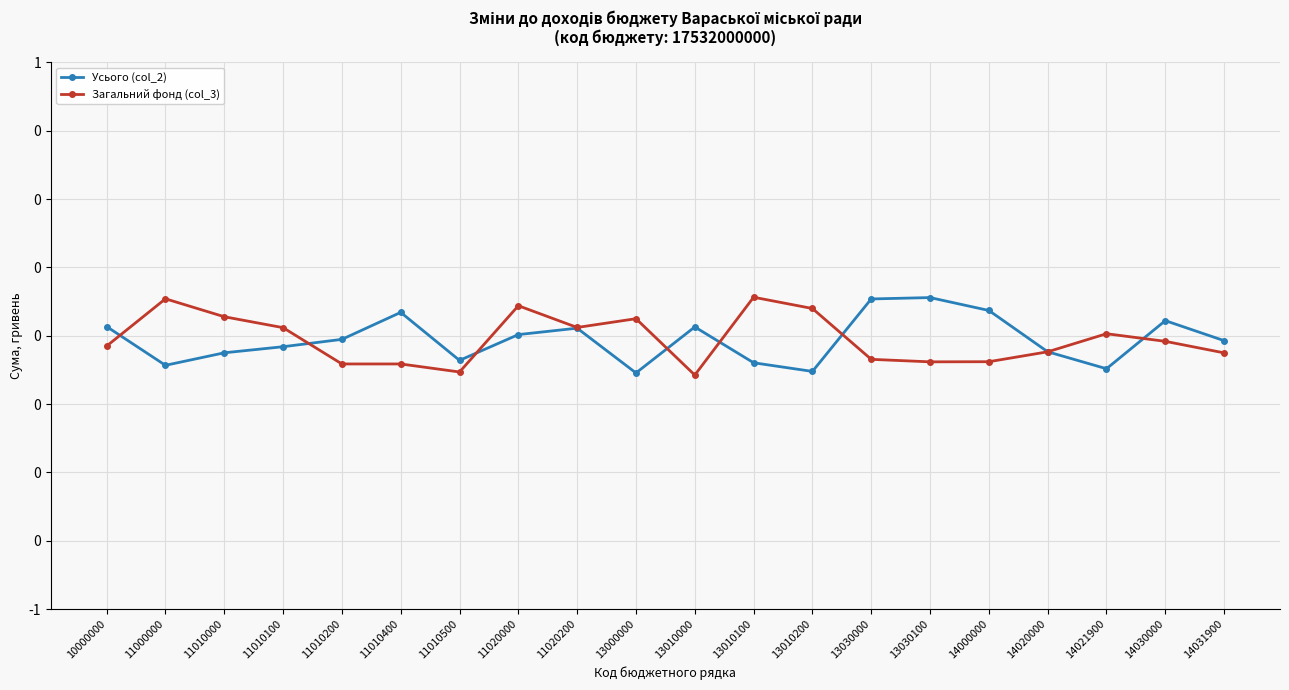

Rank the series by their average value, from highest to lowest.

Загальний фонд (col_3), Усього (col_2)